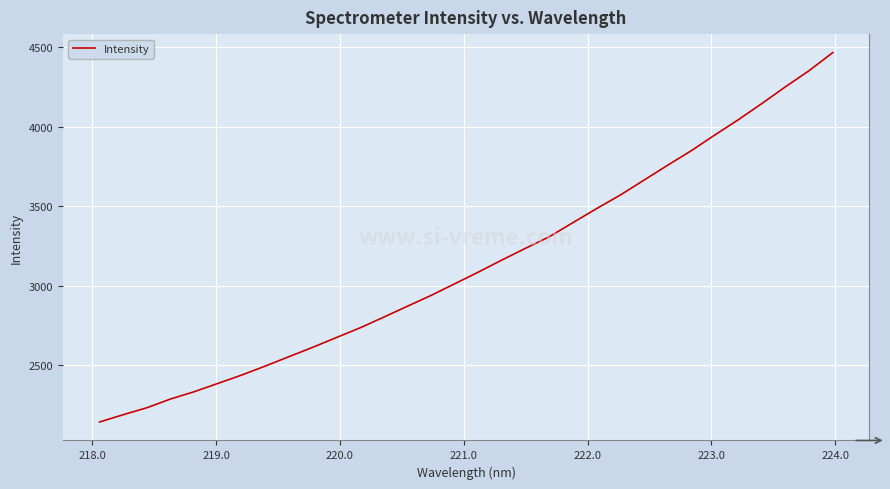

How many series are shown in this chart?

1